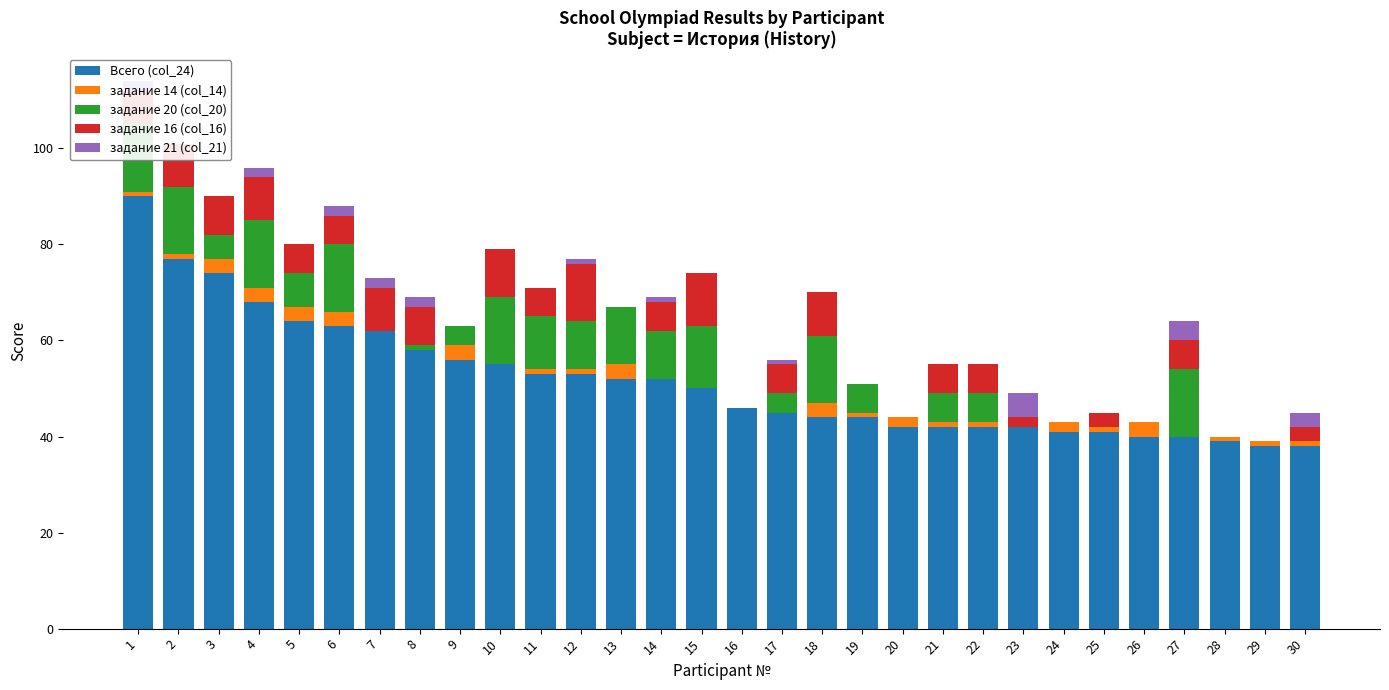

What is the difference between the maximum and minimum values in the задание 14 (col_14) series?

3